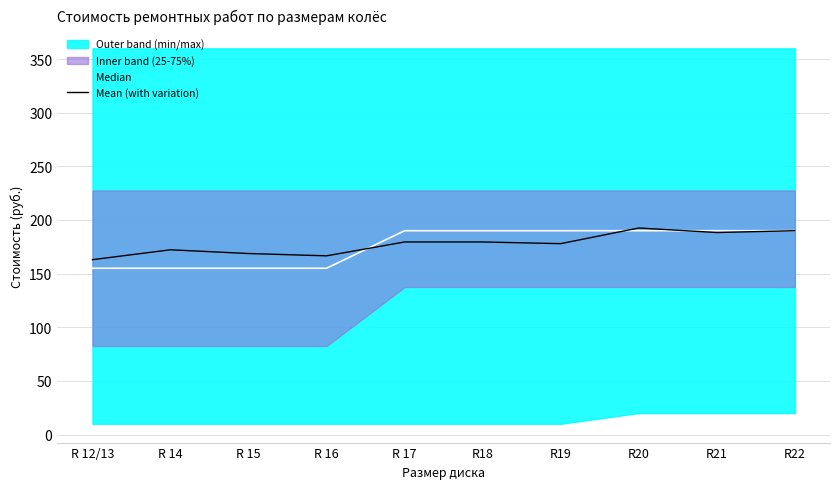

What is the difference between the highest and lowest values at R18?

10.5